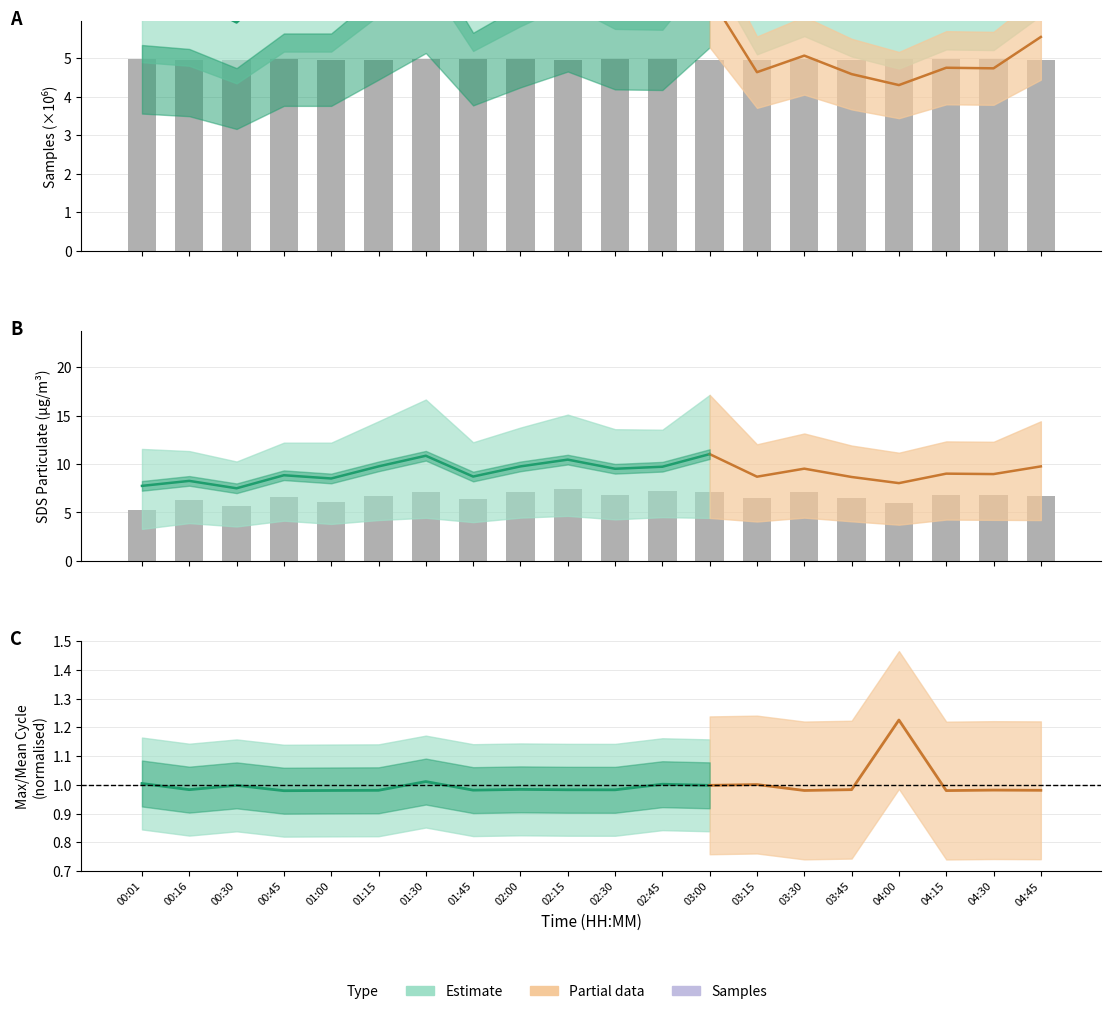

At which label does SDS_P2 reach its minimum?

00:01